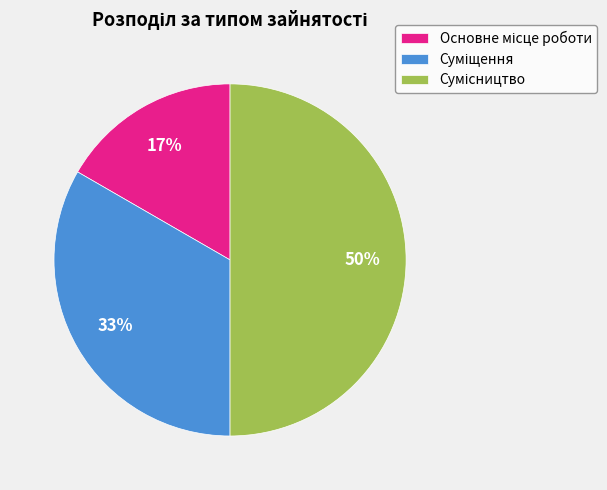

How many slices are in this pie chart?

3